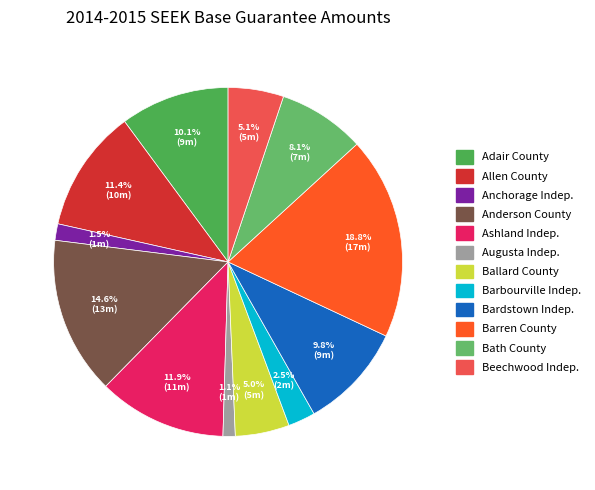

To the nearest percent, what is the average slice percentage?

8%